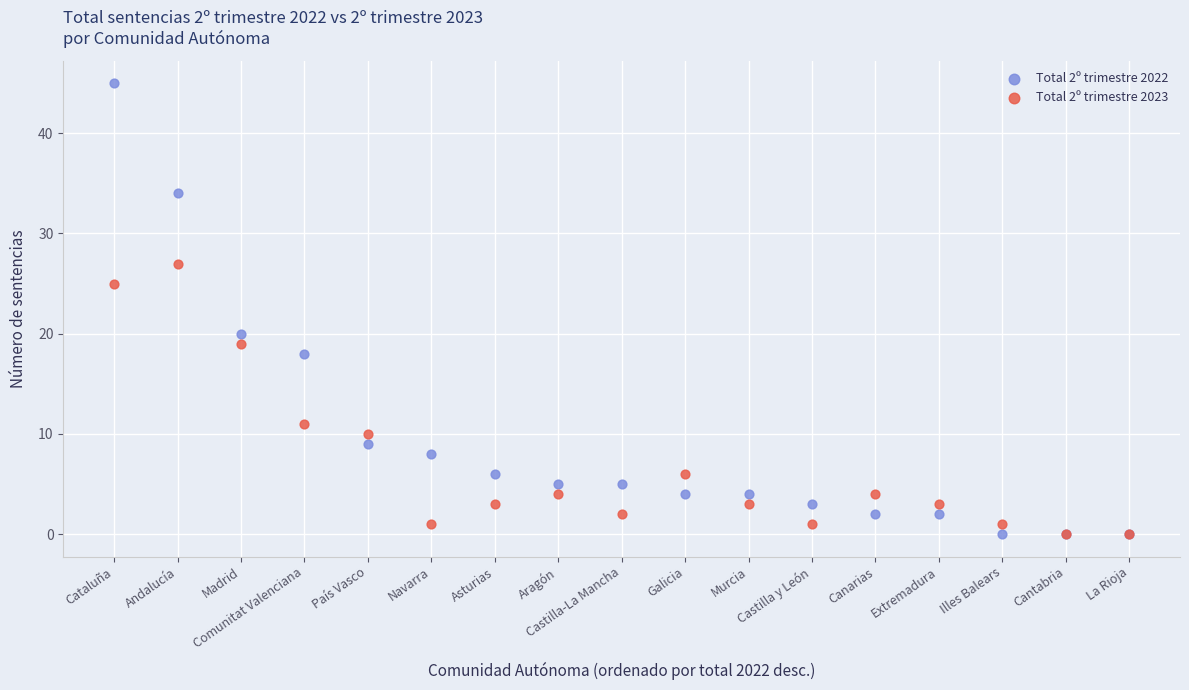

What are all the series names shown in the legend?

Total 2º trimestre 2022, Total 2º trimestre 2023